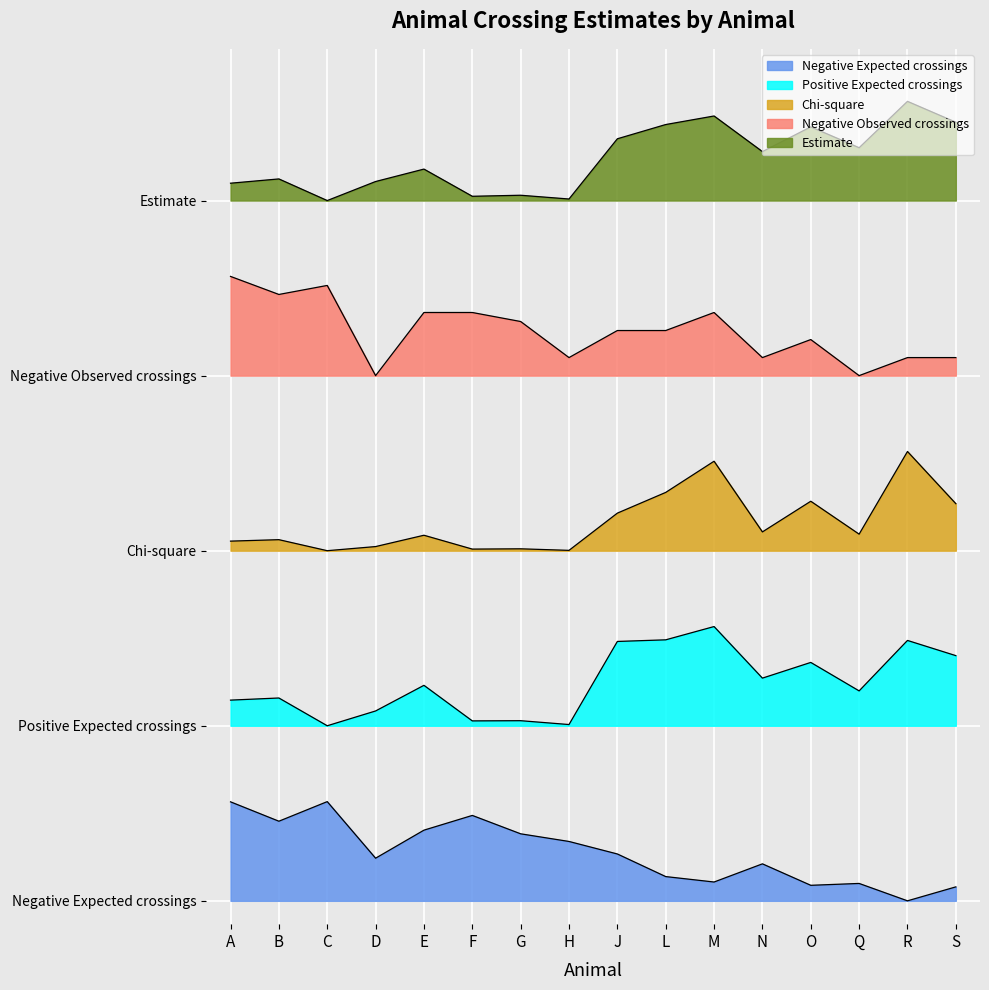

How many interior local valleys does the Positive Expected crossings series have?

5